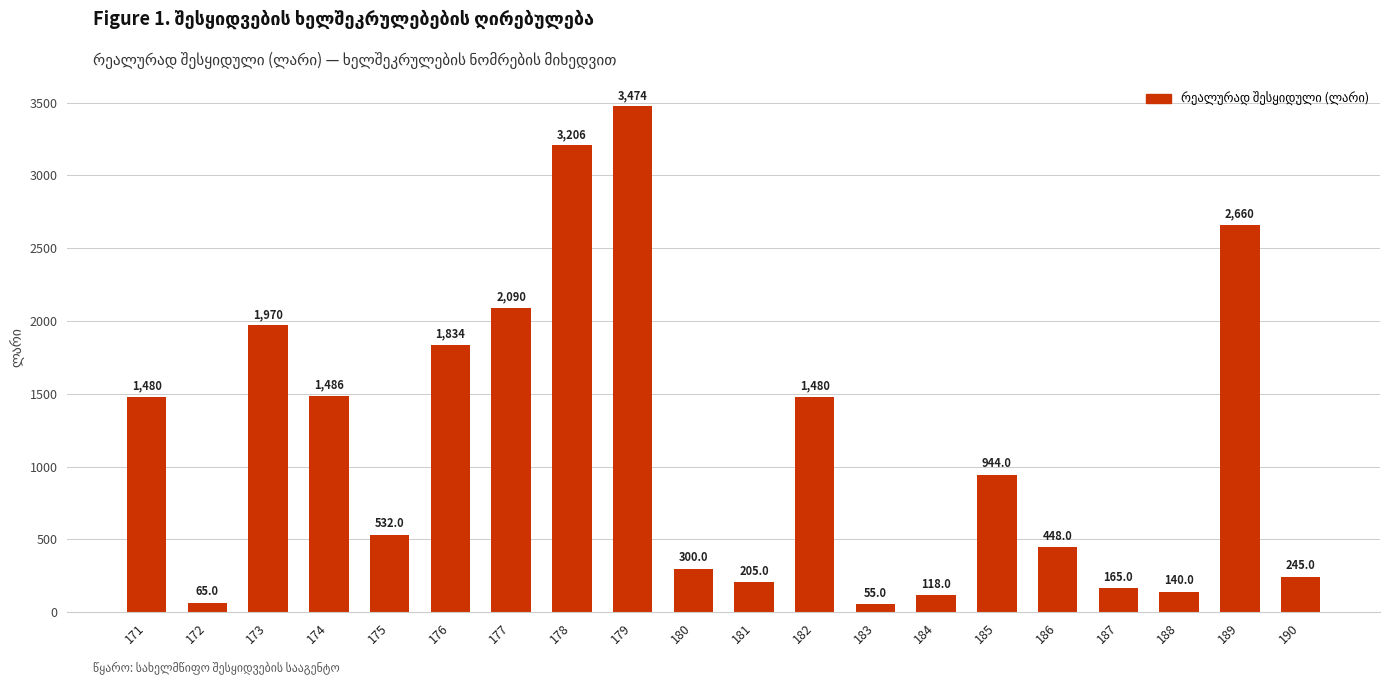

How many data points are less than 944?

10